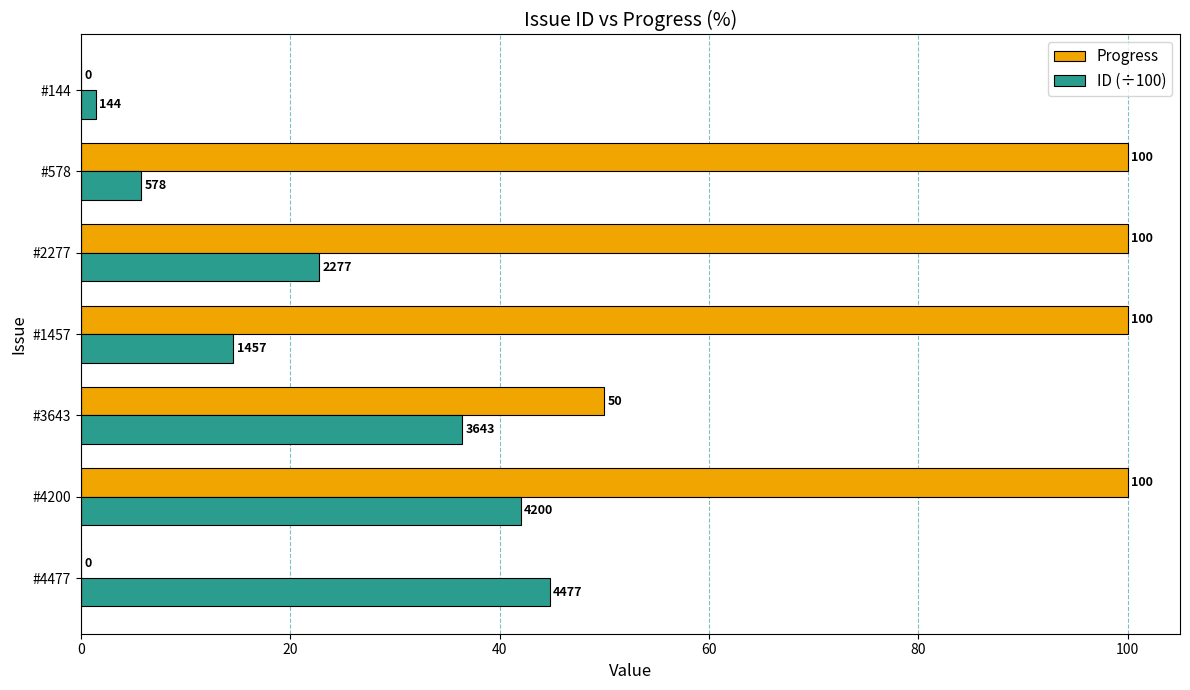

Which series changed the most between #4477 and #1457?

Progress